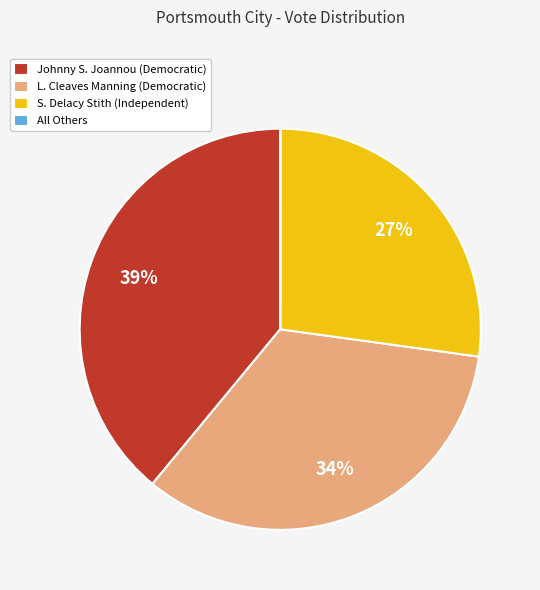

Approximately how many times larger is the value at L. Cleaves Manning (Democratic) compared to Johnny S. Joannou (Democratic)?

0.9